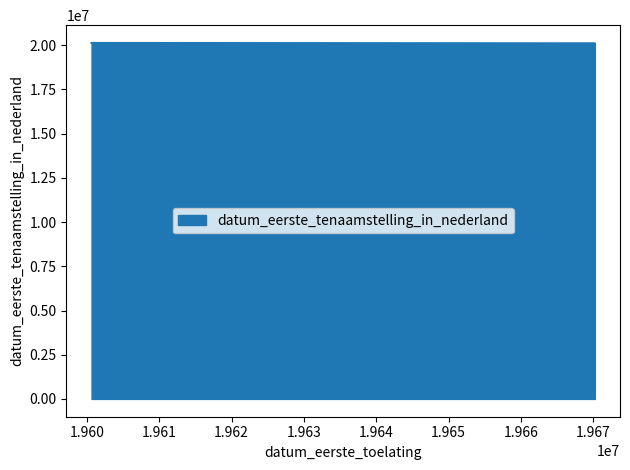

Reading right to left, extract all data points from this chart.

20130815	20110618	20110419